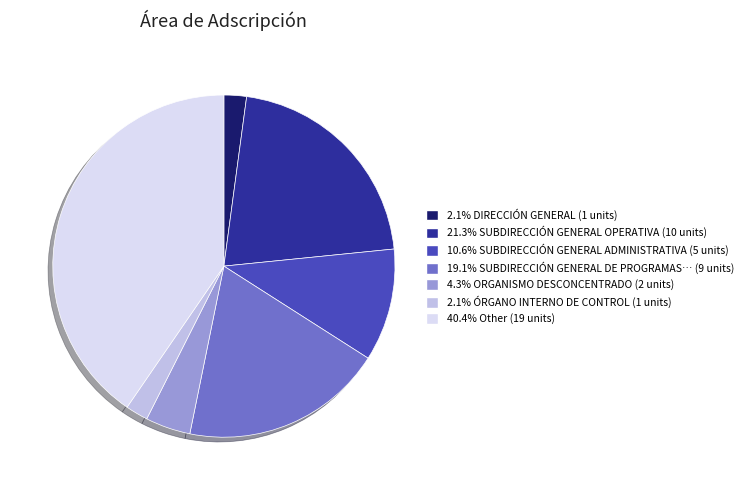

Is there any slice that represents more than half of the pie?

No